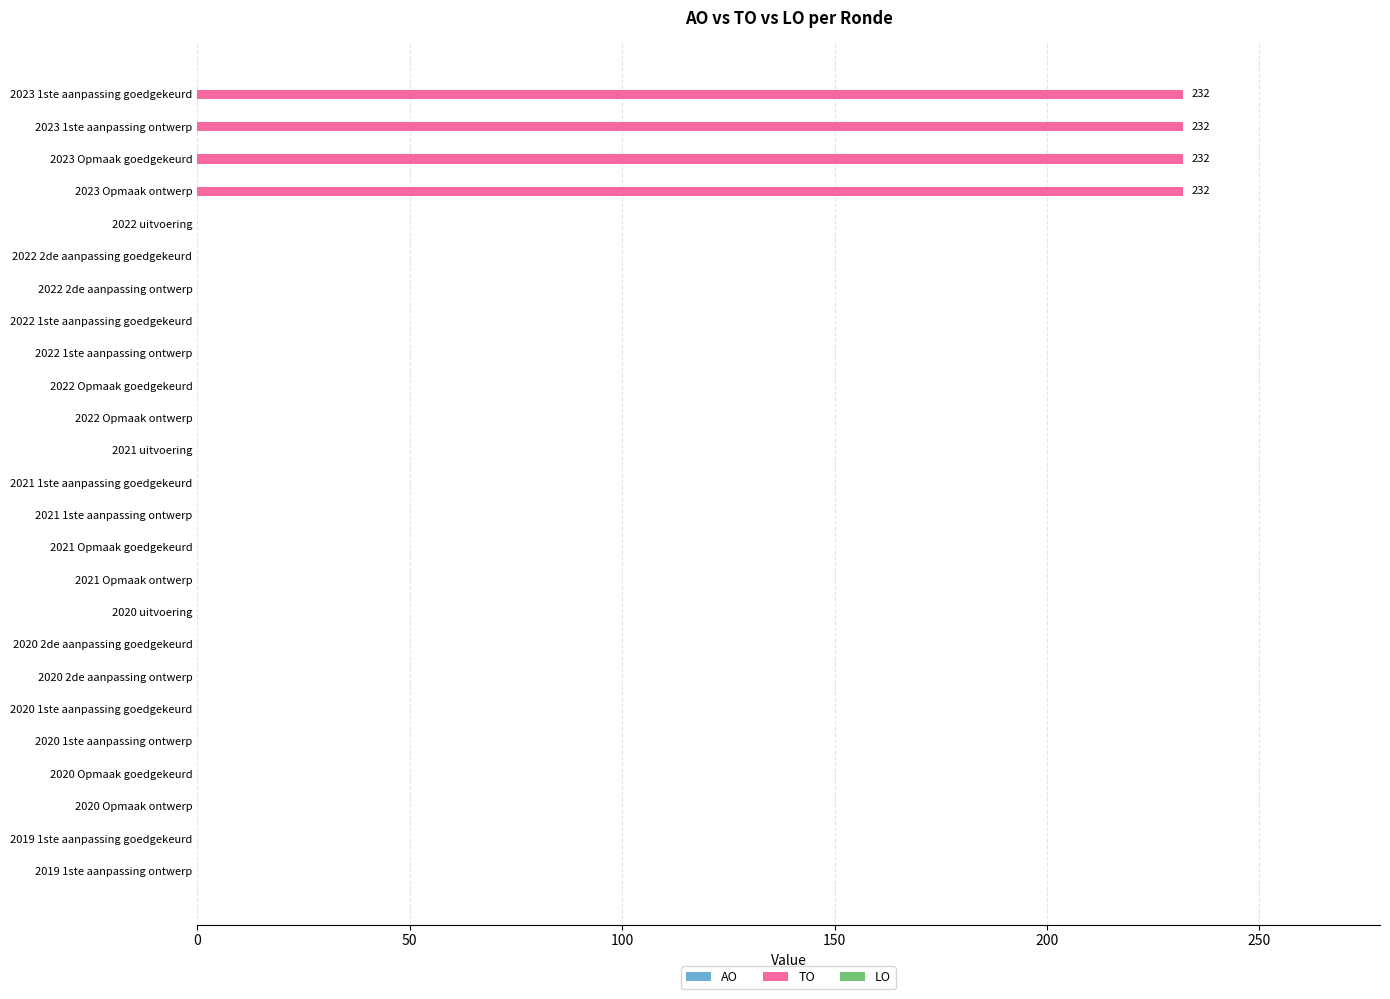

What is the greatest value displayed?

232